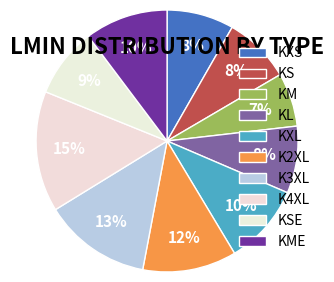

What is the largest slice in the pie chart?

K4XL